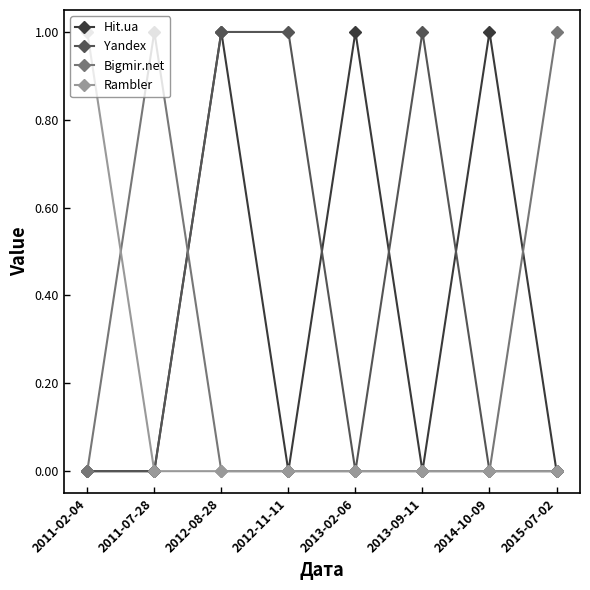

Is the value of Yandex at 2014-10-09 greater than the value of Hit.ua at 2013-02-06?

No